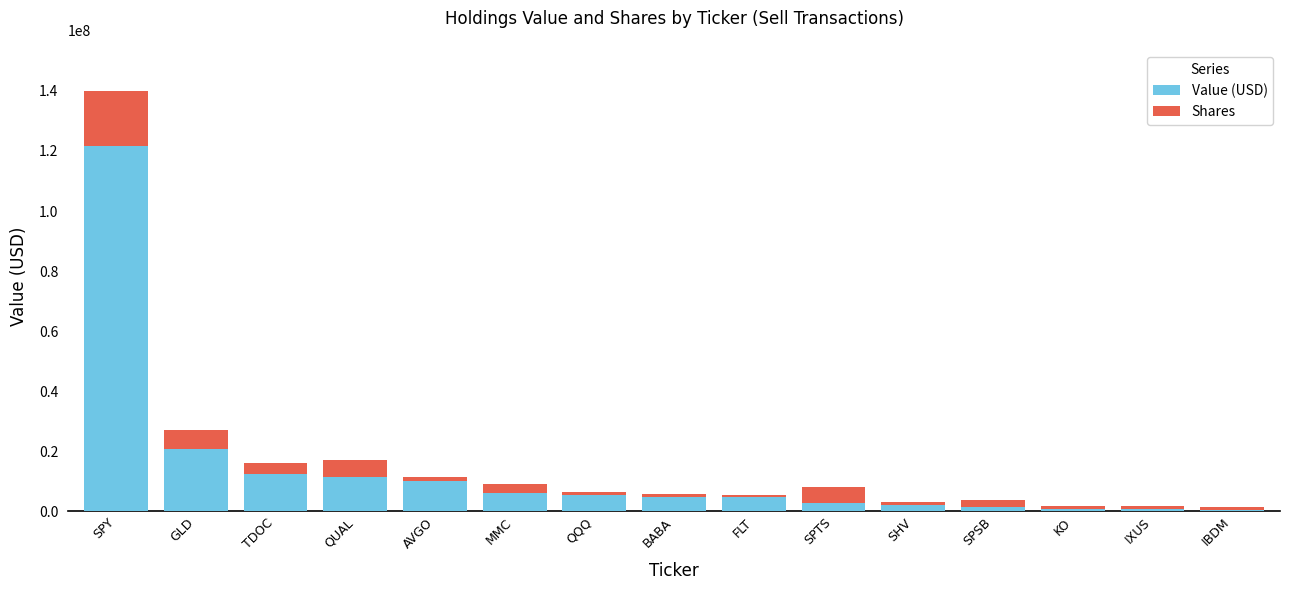

Which category has the highest value in the Value (USD) series?

SPY